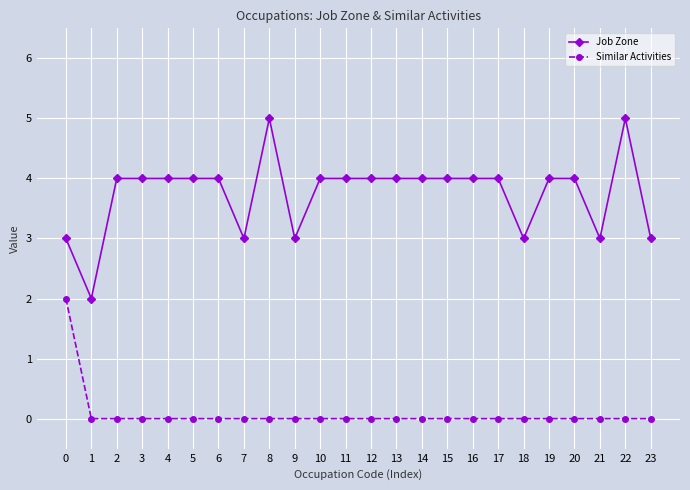

Reading left to right, list all the values displayed in this chart.

Job Zone: 0=3	1=2	2=4	3=4	4=4	5=4	6=4	7=3	8=5	9=3	10=4	11=4	12=4	13=4	14=4	15=4	16=4	17=4	18=3	19=4	20=4	21=3	22=5	23=3
Similar Activities: 0=2	1=0	2=0	3=0	4=0	5=0	6=0	7=0	8=0	9=0	10=0	11=0	12=0	13=0	14=0	15=0	16=0	17=0	18=0	19=0	20=0	21=0	22=0	23=0